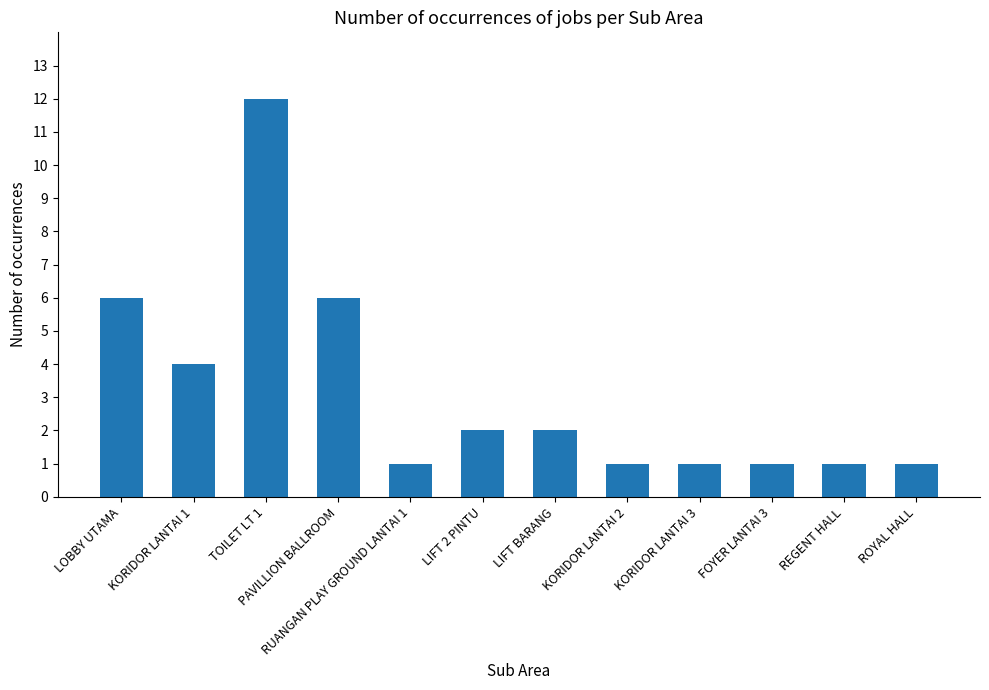

True or false: the data shows 0 at REGENT HALL.

False